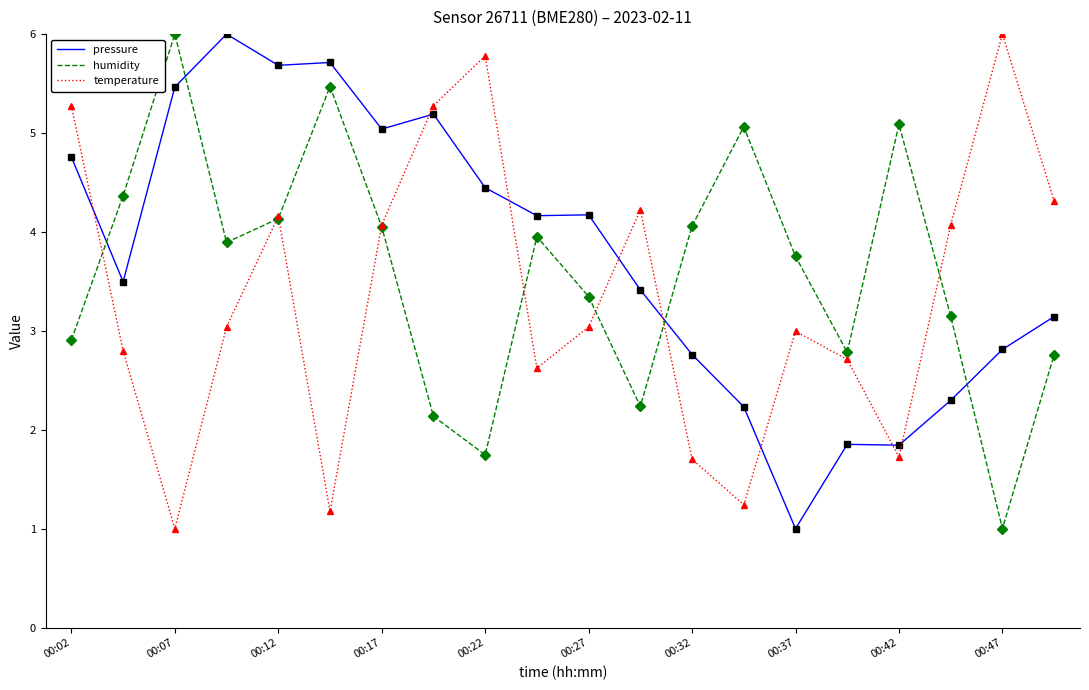

How many intersections are there between pressure and humidity?

4